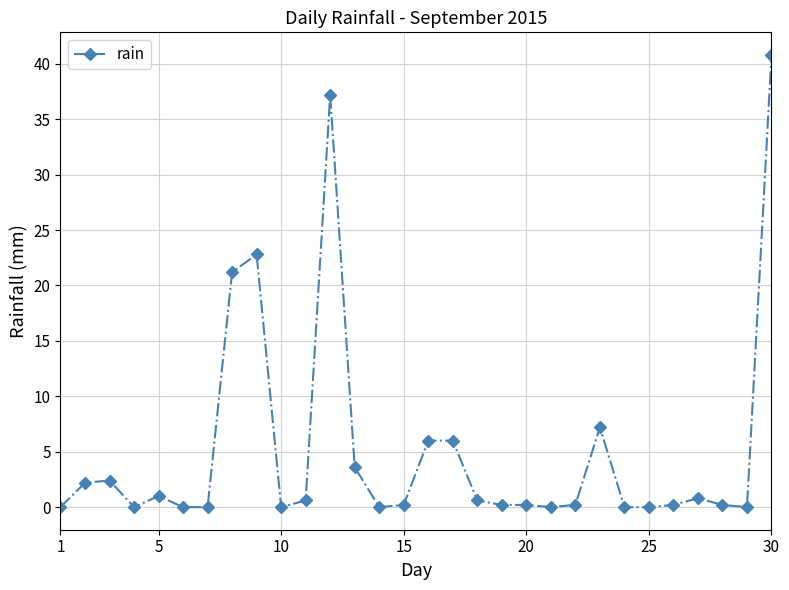

How many lines are shown in the chart?

1